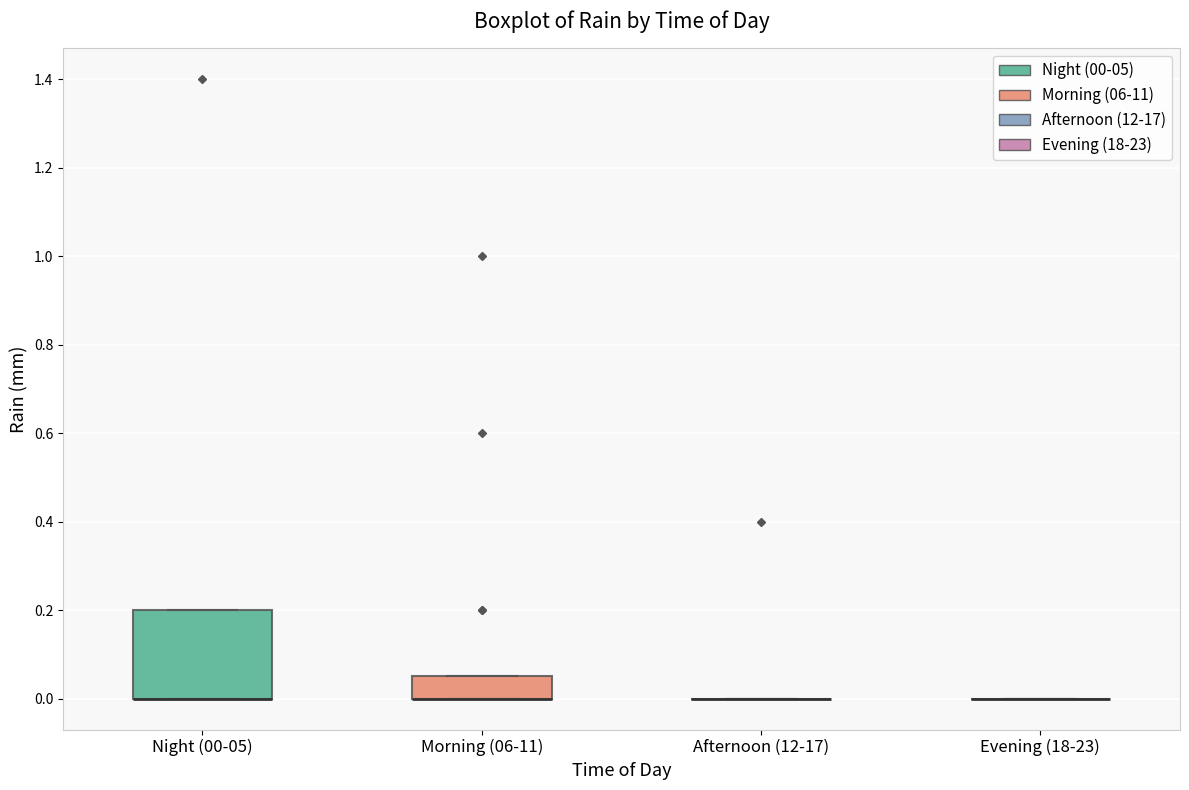

Reading left to right, transcribe this box plot: for each box, give where its median line is, the range the box spans, and where its two whiskers end, as read against the y-axis. The values are not printed on the chart, so give them approximately, as read against the axis.

Night (00-05): median 0.00 (drawn on the box's lower edge), box 0.00 to 0.20, whiskers 0.00 to 0.20
Morning (06-11): median 0.00 (drawn on the box's lower edge), box 0.00 to 0.06, whiskers 0.00 to 0.06
Afternoon (12-17): box collapsed to a line at 0.00, whiskers 0.00 to 0.00
Evening (18-23): box collapsed to a line at 0.00, whiskers 0.00 to 0.00